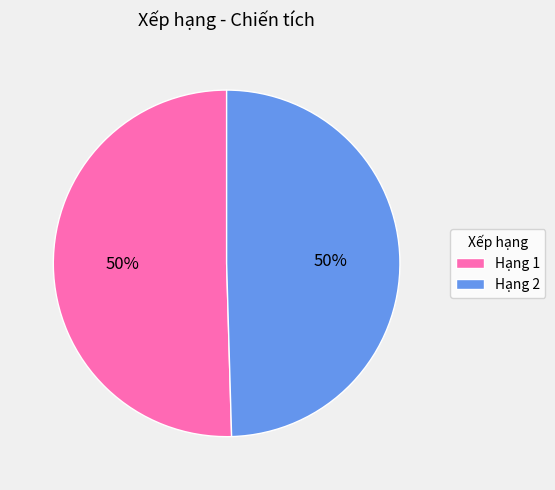

Combined, do Hạng 2 and Hạng 1 account for over 50%?

Yes